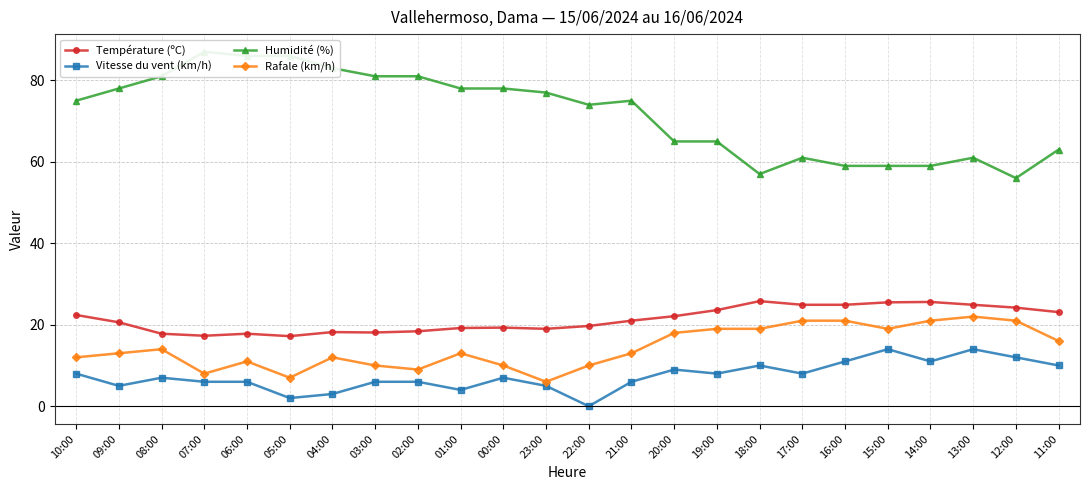

What is the difference between the second highest and second lowest values in the Rafale (km/h) series?

14.0